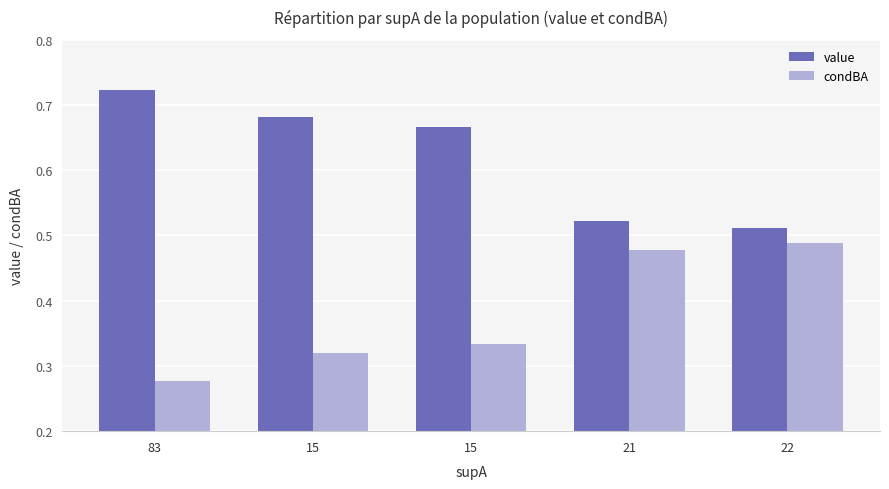

What is the difference between the maximum and second lowest values in the value series?

0.2